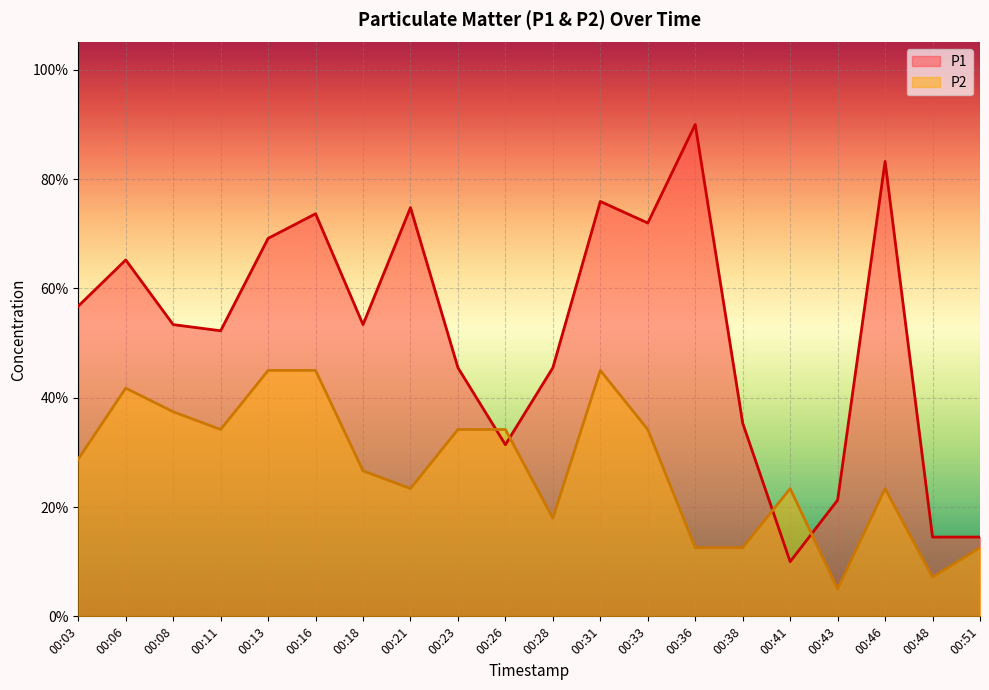

Between 00:23 and 00:51, which series saw the biggest shift?

P1